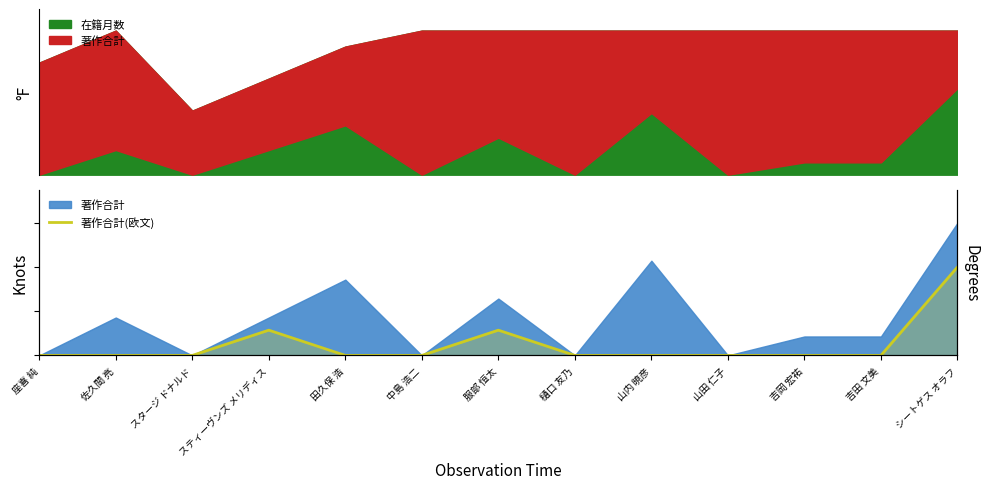

True or false: the data shows 0.0 at 樋口 友乃.

True